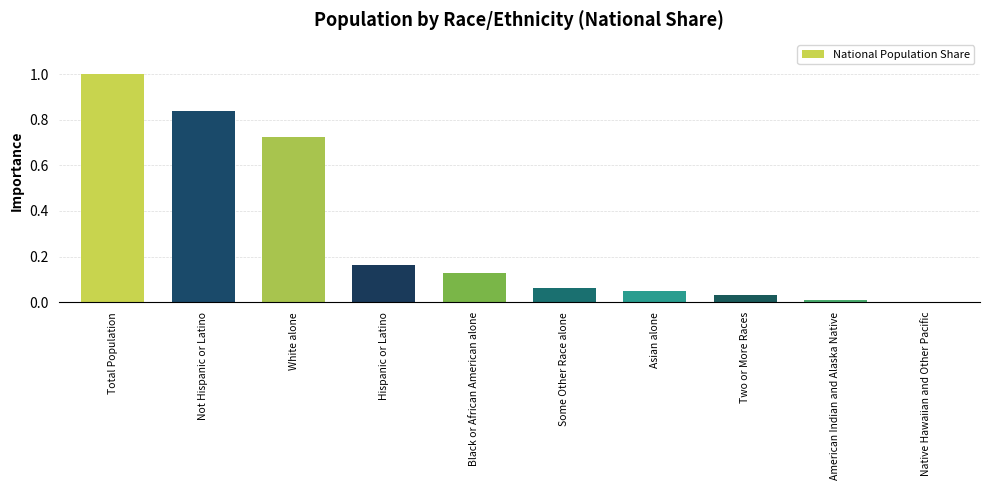

True or false: the data shows 1.0 at Total Population.

True